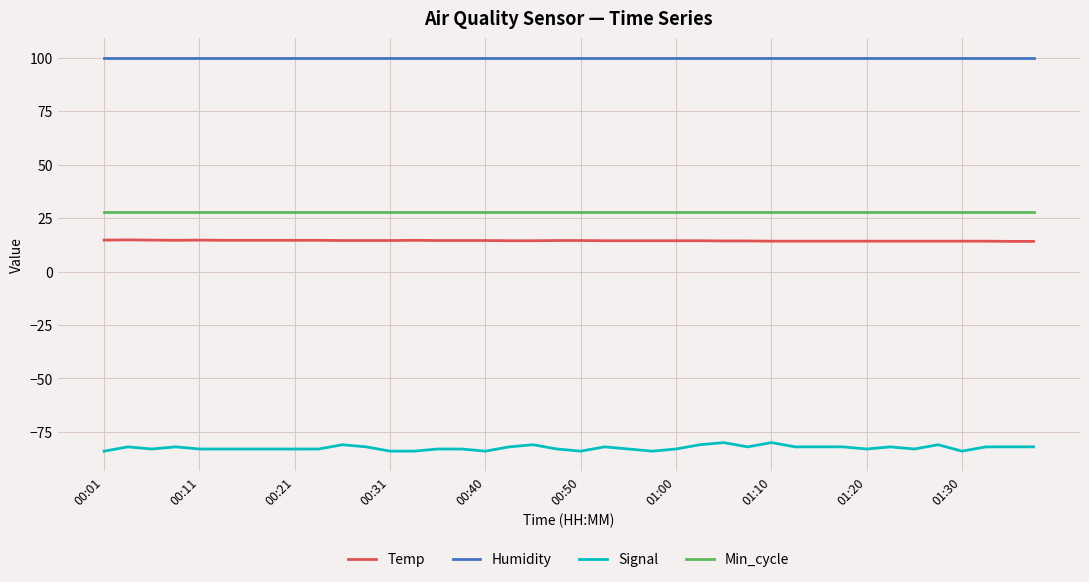

What is the smallest value displayed?

-84.0